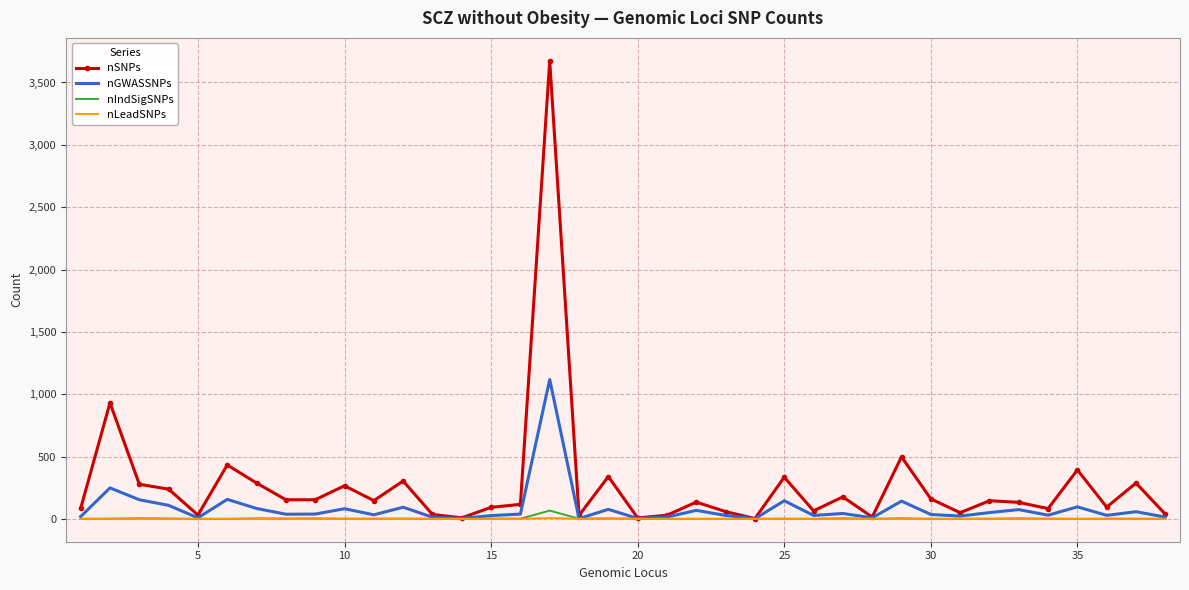

Which series has the largest total across all categories?

nSNPs